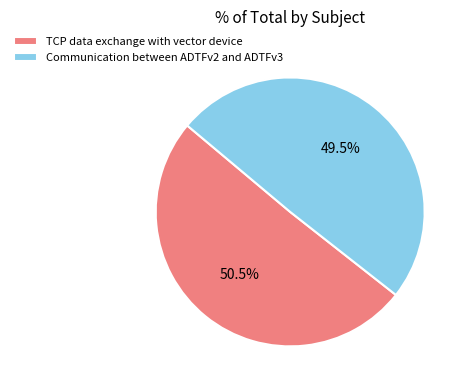

Is the sum of TCP data exchange with vector device and Communication between ADTFv2 and ADTFv3 greater than half?

Yes